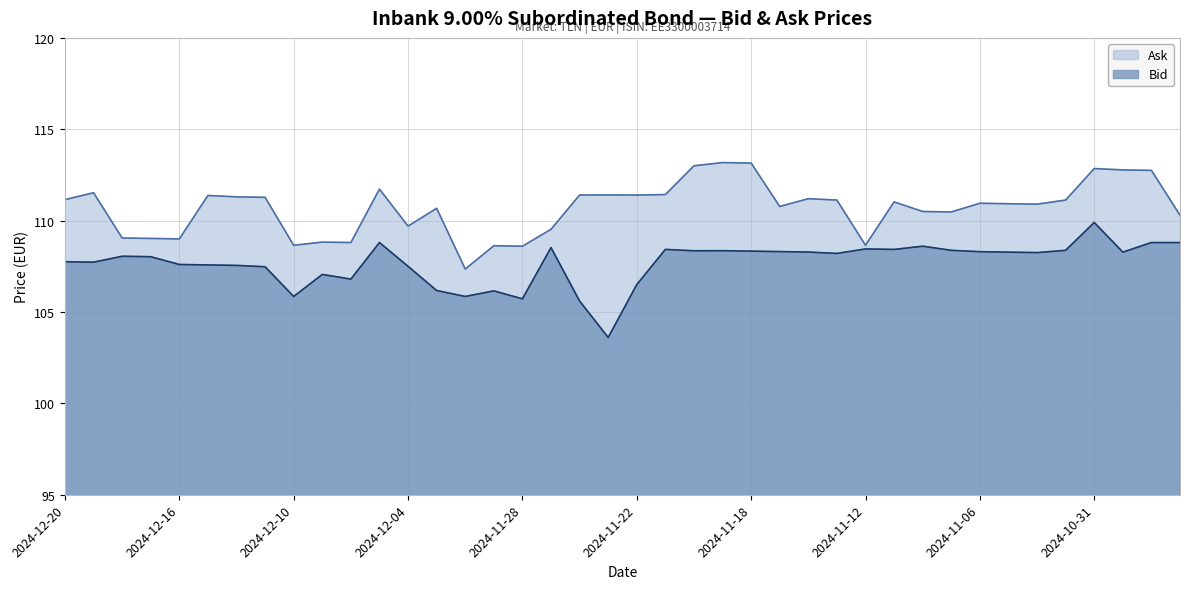

True or false: Bid and Ask intersect in this chart.

False